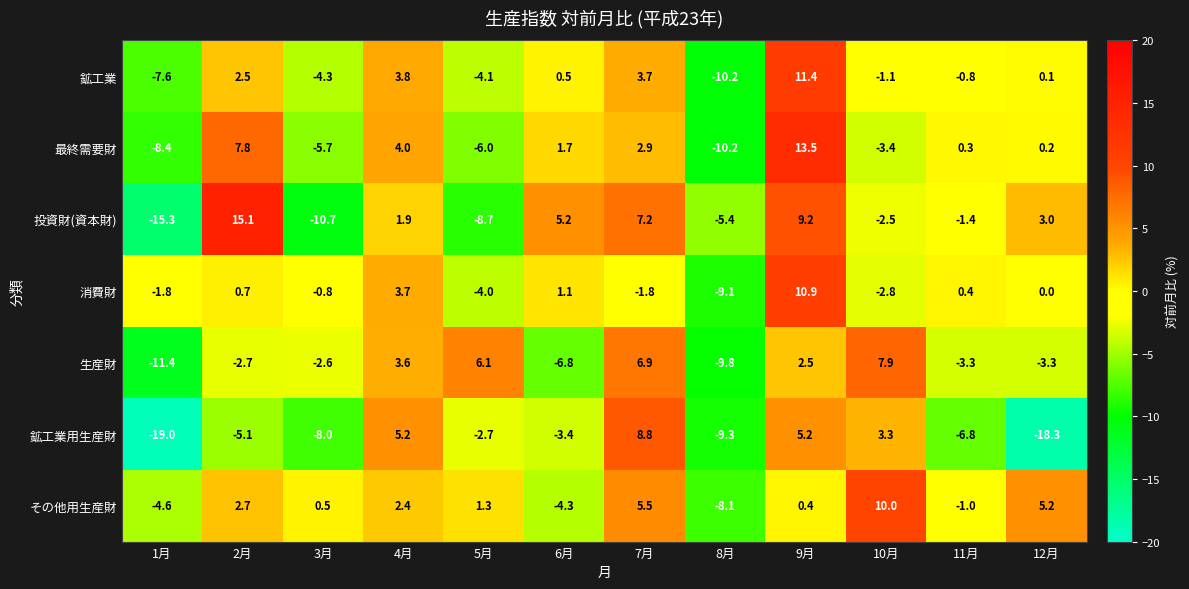

What is the smallest value displayed?

-19.0